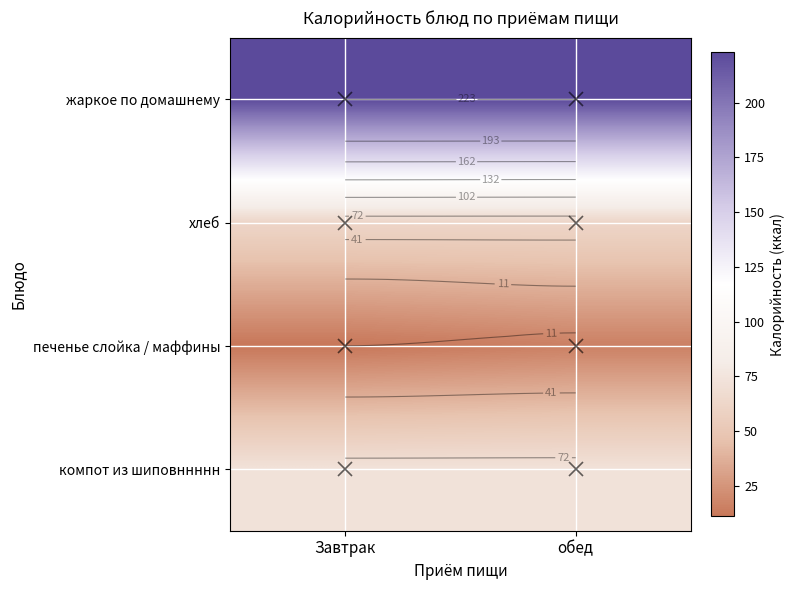

Rank the series by their maximum value, from lowest to highest.

печенье слойка / маффины, хлеб, компот из шиповннннн, жаркое по домашнему